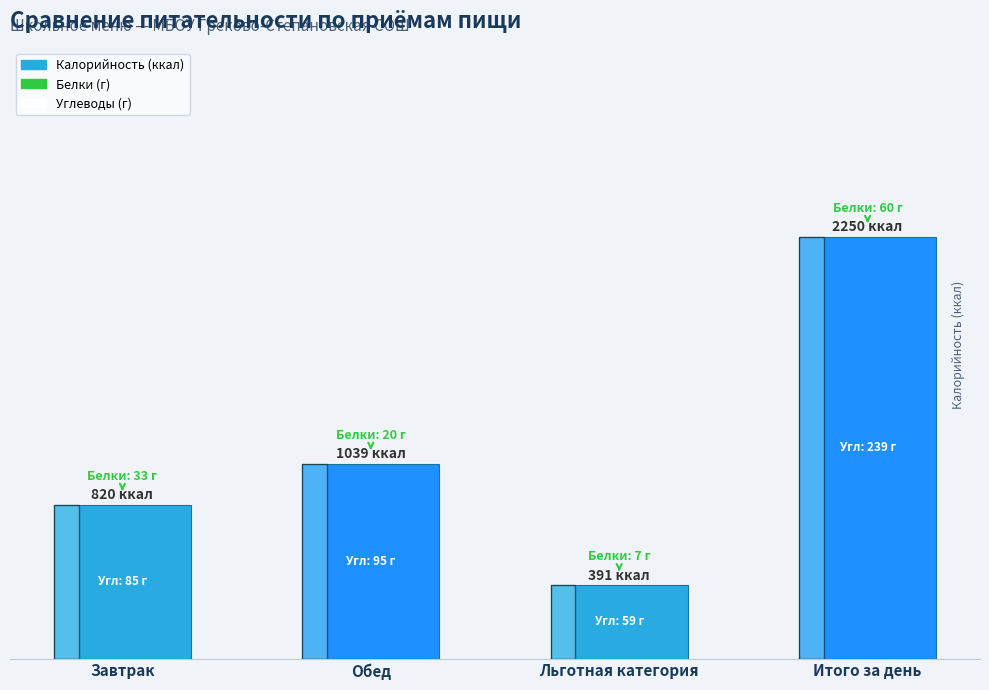

Reading left to right, what are all the values shown in this chart?

Завтрак=820	Обед=1039	Льготная категория=391	Итого за день=2250